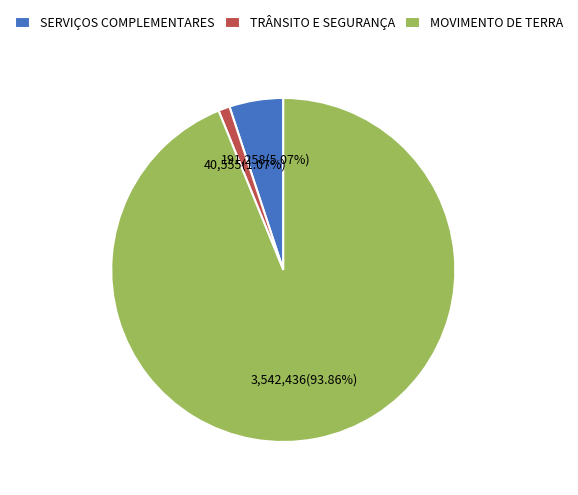

Rank the categories by value from lowest to highest.

TRÂNSITO E SEGURANÇA, SERVIÇOS COMPLEMENTARES, MOVIMENTO DE TERRA